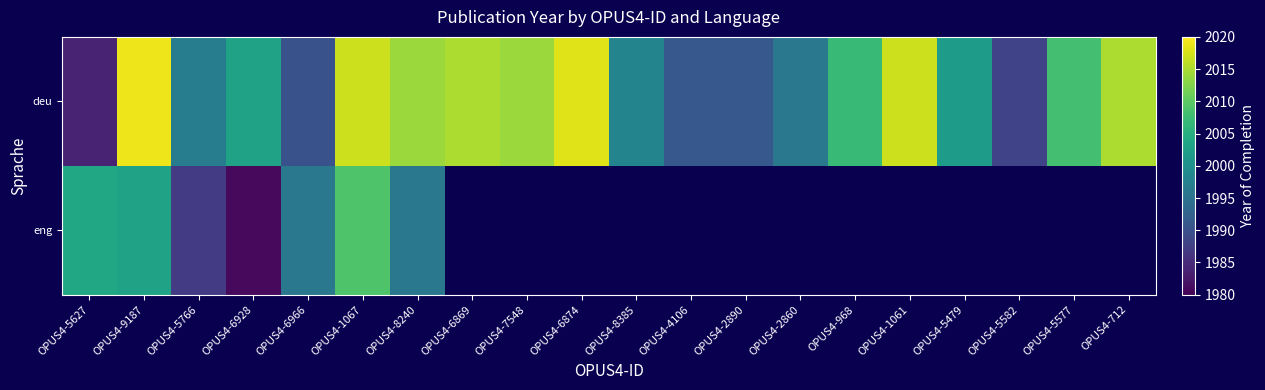

Which series has the largest total across all categories?

deu